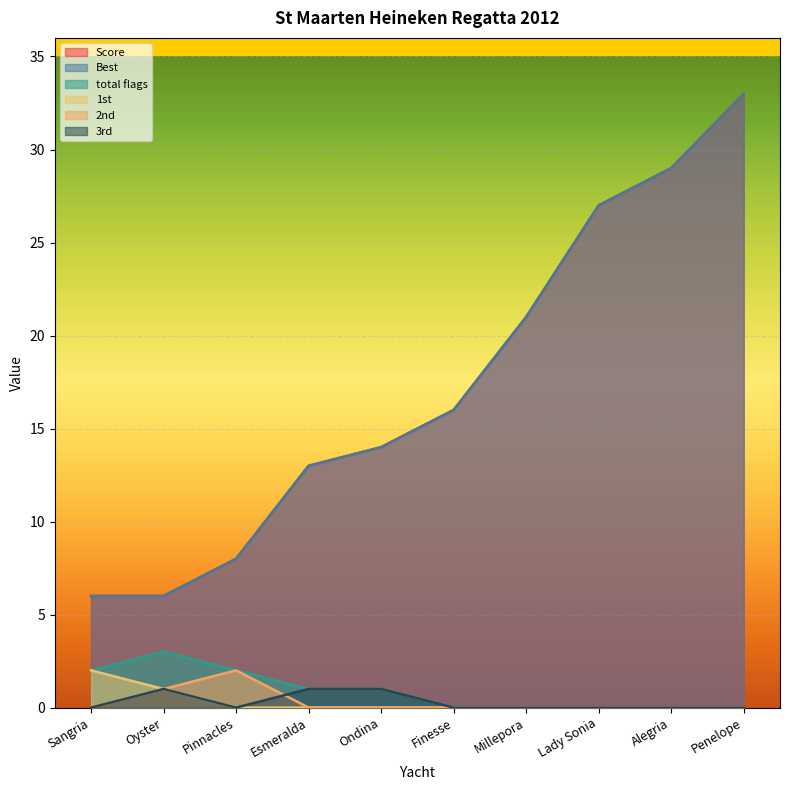

Which has a higher value, Oyster or Esmeralda?

Esmeralda